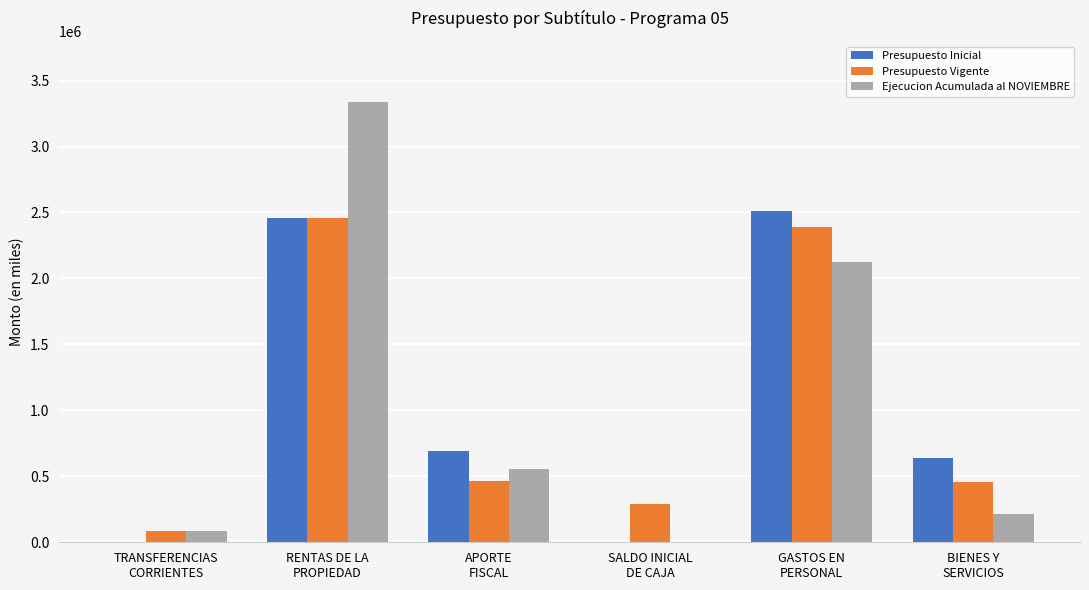

What is the greatest value displayed?

3337351